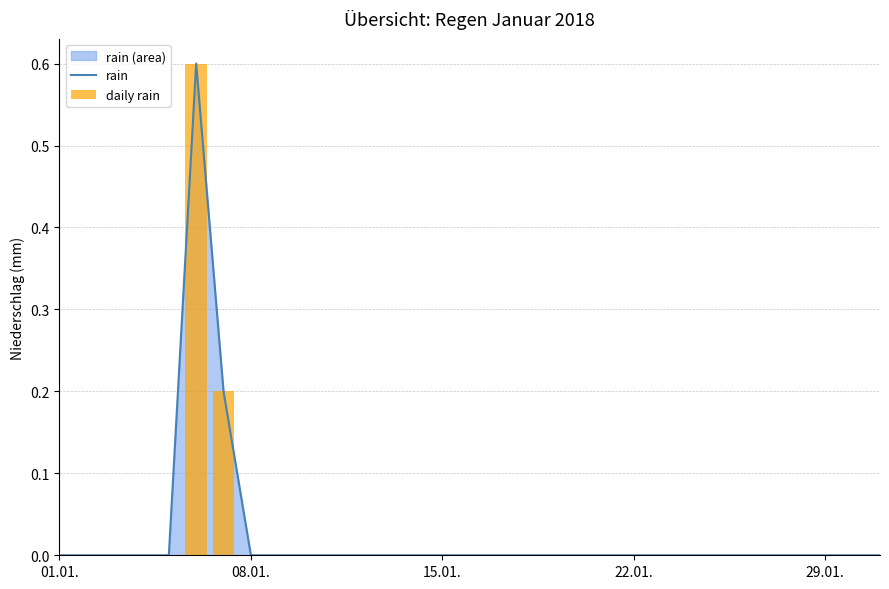

Does the chart contain any negative values?

No